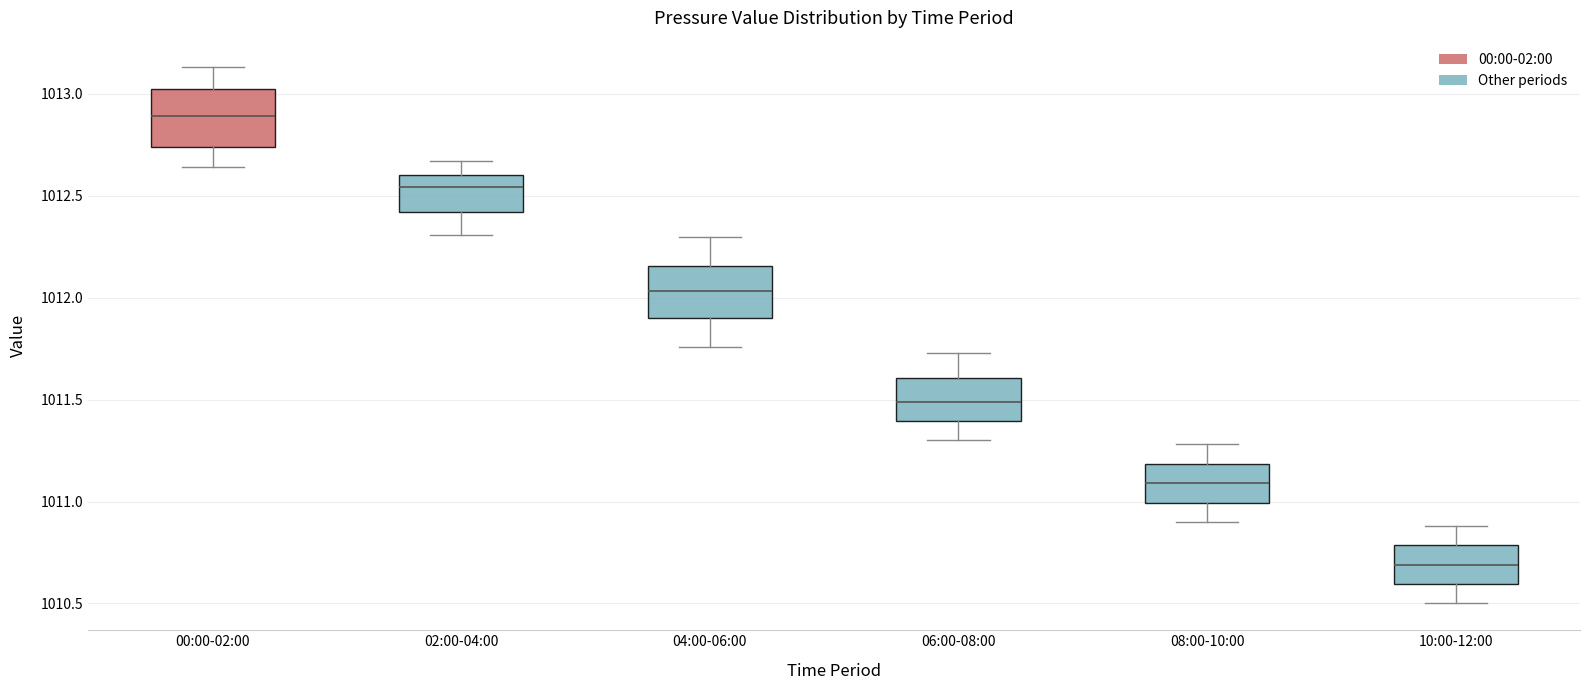

Reading left to right, read every box against the y-axis: the position of its median line, the range the box covers, and the ends of its whiskers. The values are not printed on the chart, so give them approximately, as read against the axis.

00:00-02:00: median 1012.90, box 1012.75 to 1013.00, whiskers 1012.65 to 1013.15
02:00-04:00: median 1012.55, box 1012.40 to 1012.60, whiskers 1012.30 to 1012.65
04:00-06:00: median 1012.05, box 1011.90 to 1012.15, whiskers 1011.75 to 1012.30
06:00-08:00: median 1011.50, box 1011.40 to 1011.60, whiskers 1011.30 to 1011.75
08:00-10:00: median 1011.10, box 1011.00 to 1011.20, whiskers 1010.90 to 1011.30
10:00-12:00: median 1010.70, box 1010.60 to 1010.80, whiskers 1010.50 to 1010.90